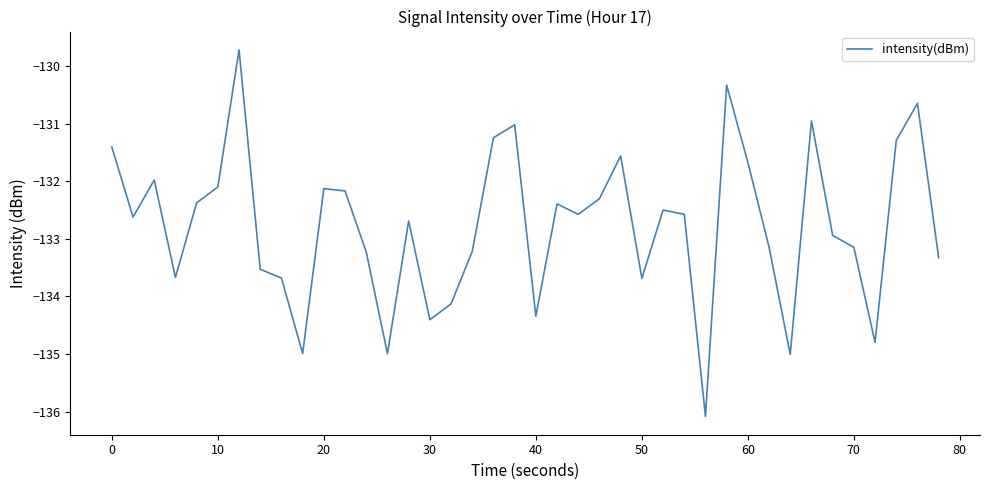

What is the sum of all values?

-5310.5